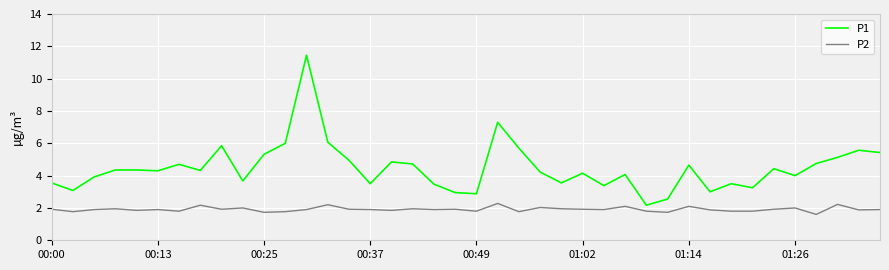

Which series has the largest total across all categories?

P1